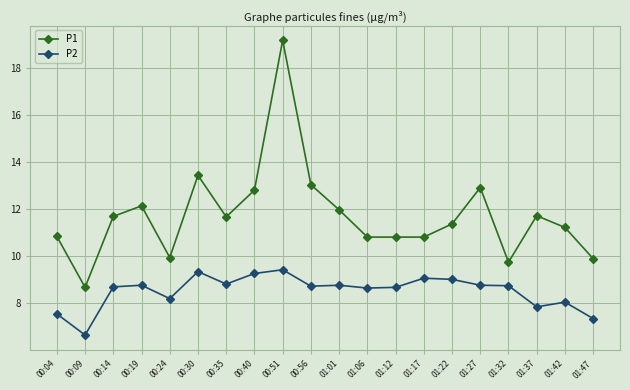

What is the approximate value of P1 at 01:27?

12.9